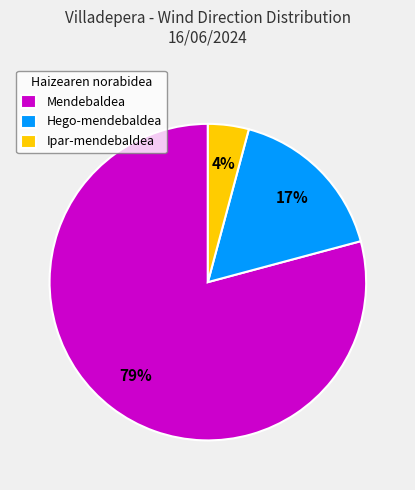

Is it true that Mendebaldea is 79% of the pie?

True